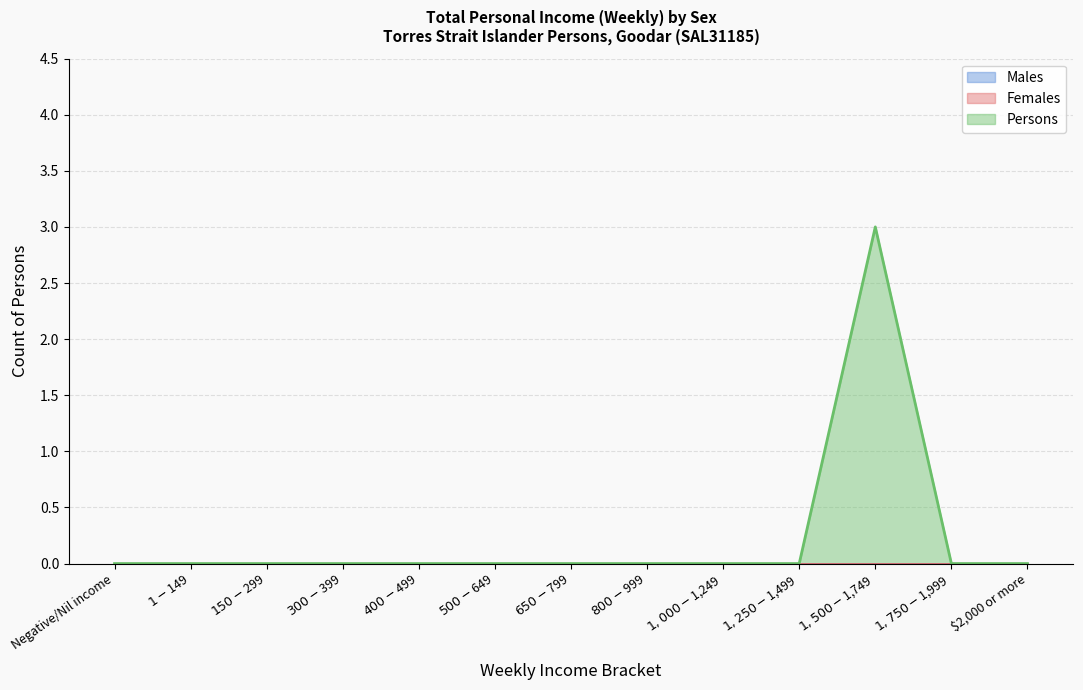

What is the label of the 5th point from the right?

$1,000-$1,249